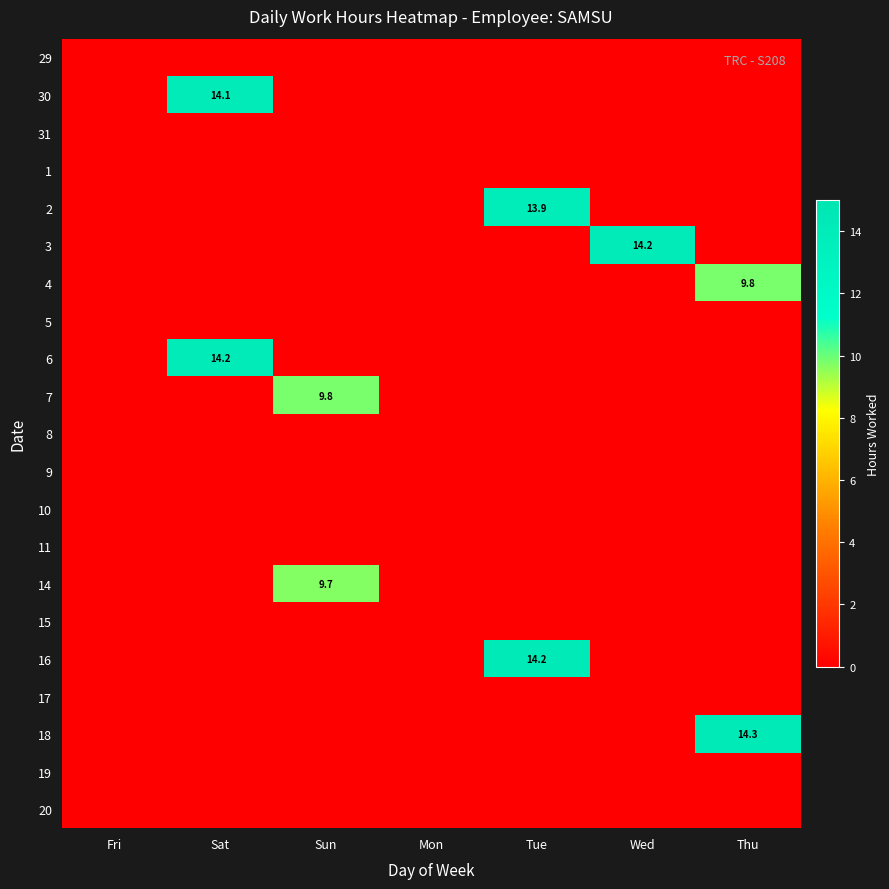

The 16 series shows 21.6 at Tue. True or false?

False